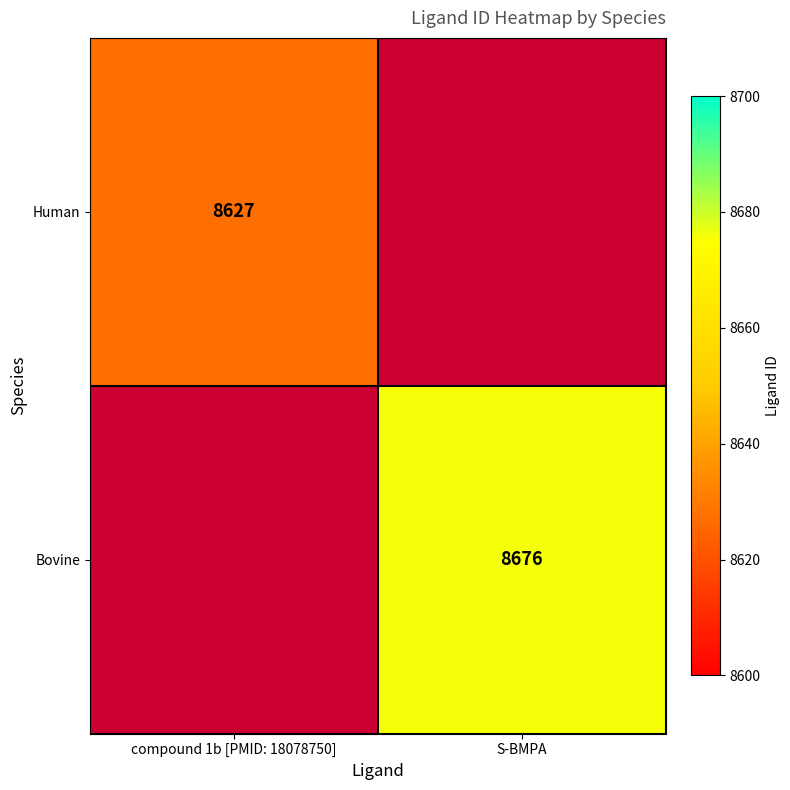

The Human series shows 8627 at compound 1b [PMID: 18078750]. True or false?

True